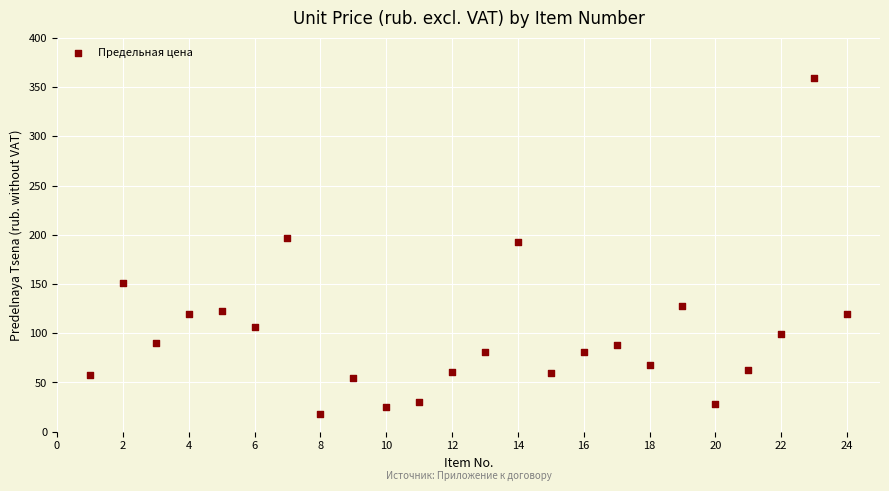

What is the range of X values (max minus min)?

23.0